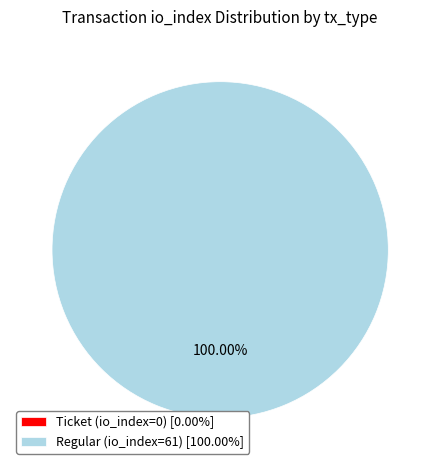

Is Ticket (io_index=0) the majority of the pie?

No